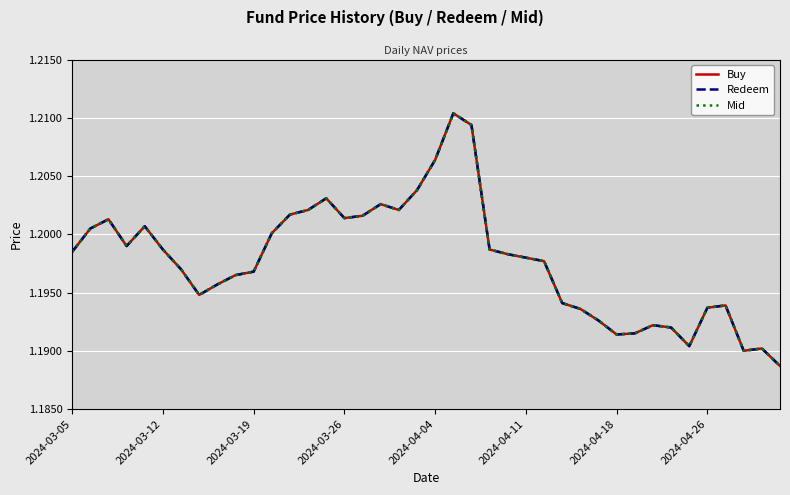

Which series has the widest spread of values?

Buy